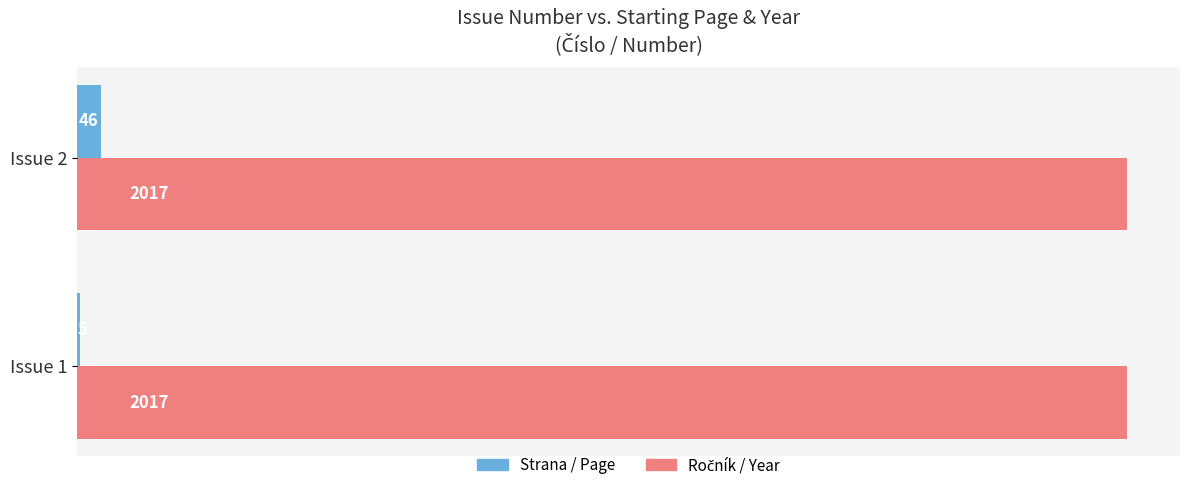

What is the sum of all Strana / Page values?

51